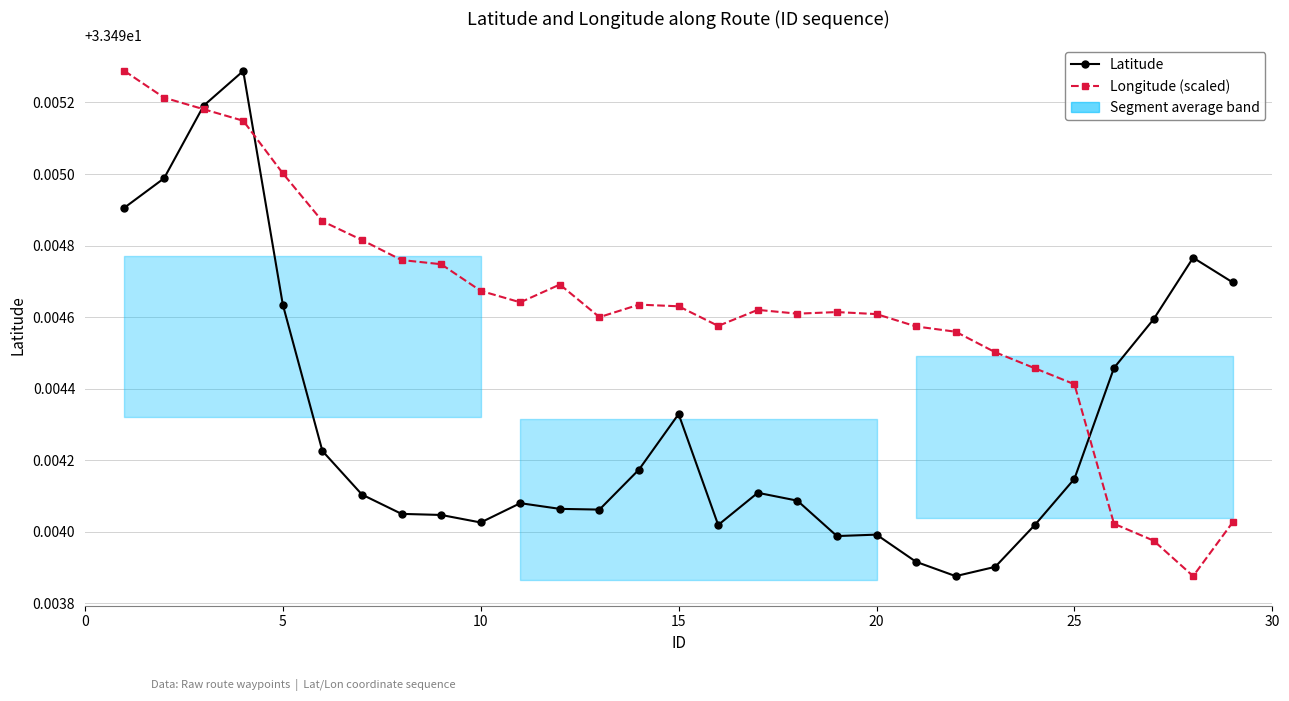

After their last crossing, which series has the higher values: Latitude or Longitude (scaled)?

Latitude